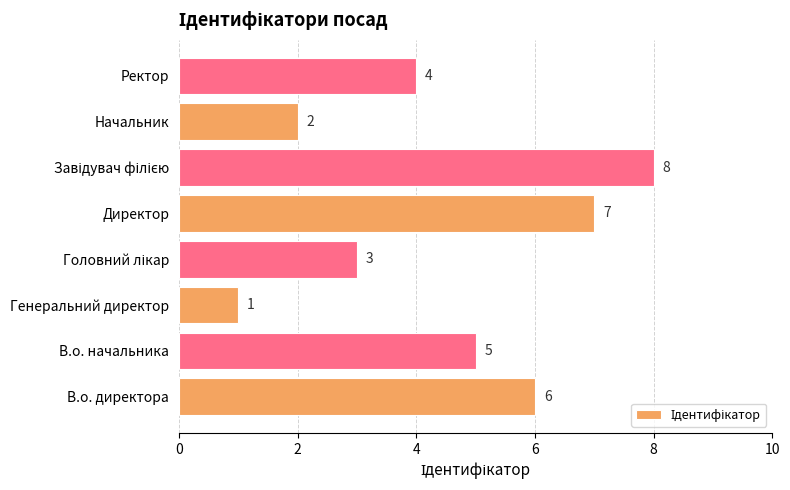

True or false: the data shows 3 at В.о. начальника.

False